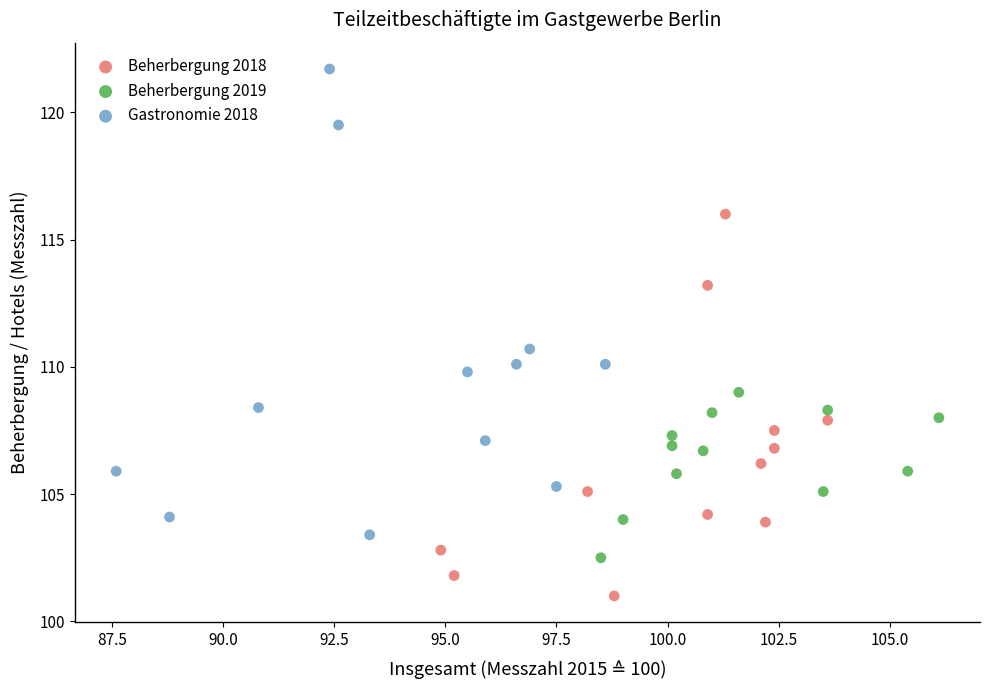

Which series has the largest Y range (max minus min)?

Gastronomie 2018